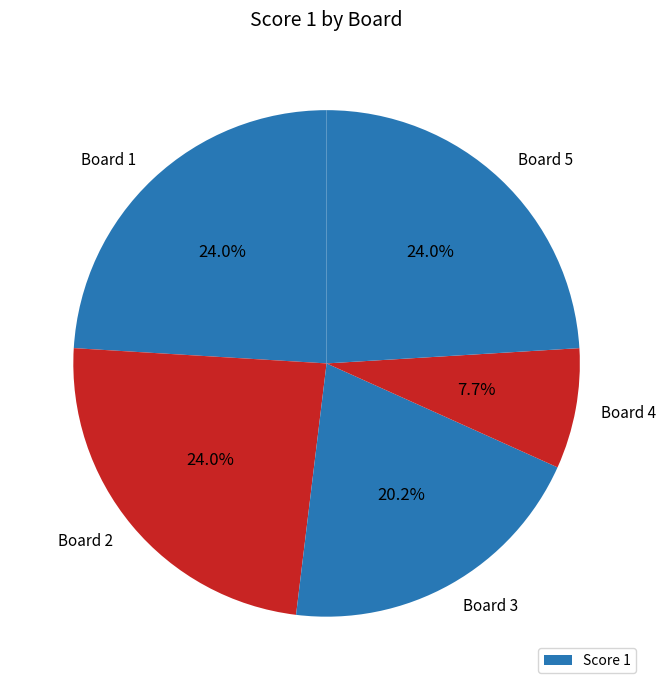

Count the number of slices in the pie.

5